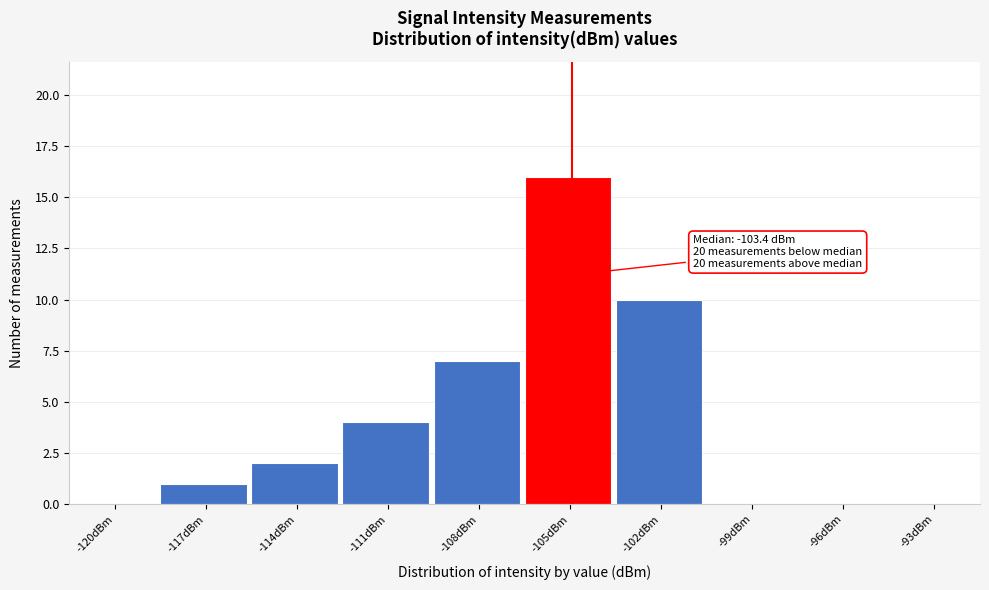

Reading right to left, what are all the values shown in this chart?

-93dBm=0	-96dBm=0	-99dBm=0	-102dBm=10	-105dBm=16	-108dBm=7	-111dBm=4	-114dBm=2	-117dBm=1	-120dBm=0